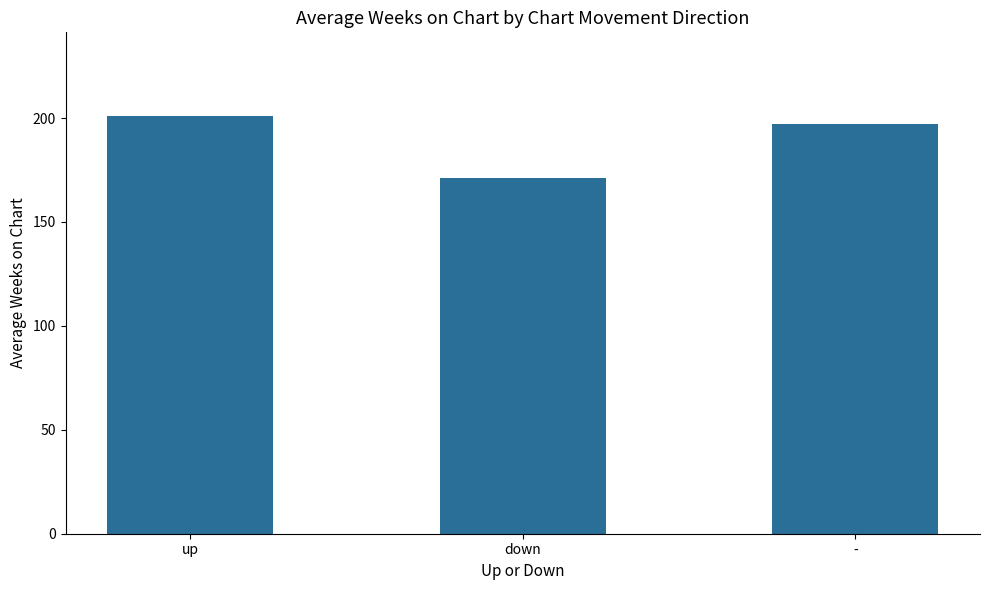

The value at up is 201.0. True or false?

True